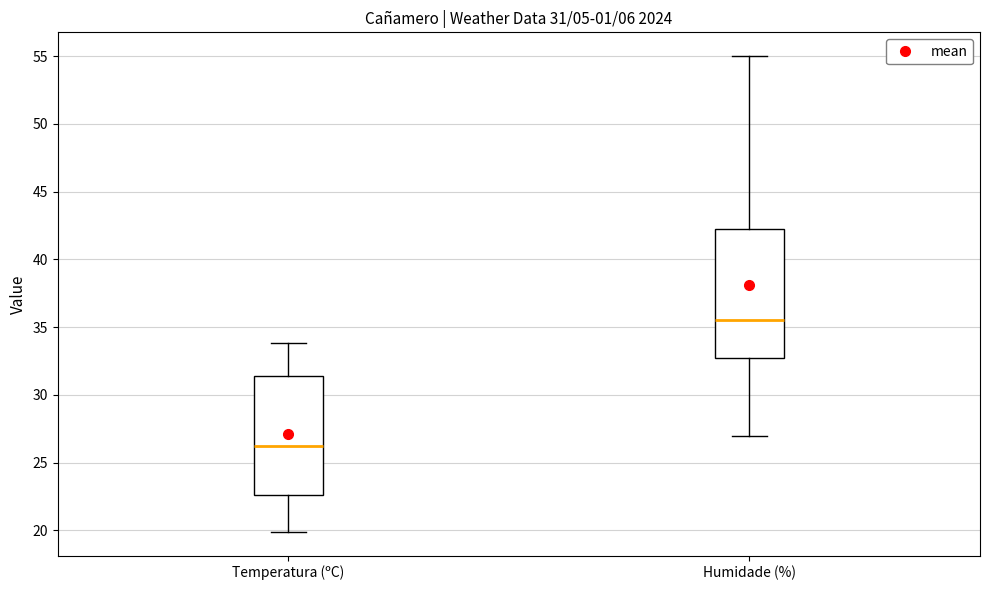

Which box's median line is the lowest?

Temperatura (ºC)